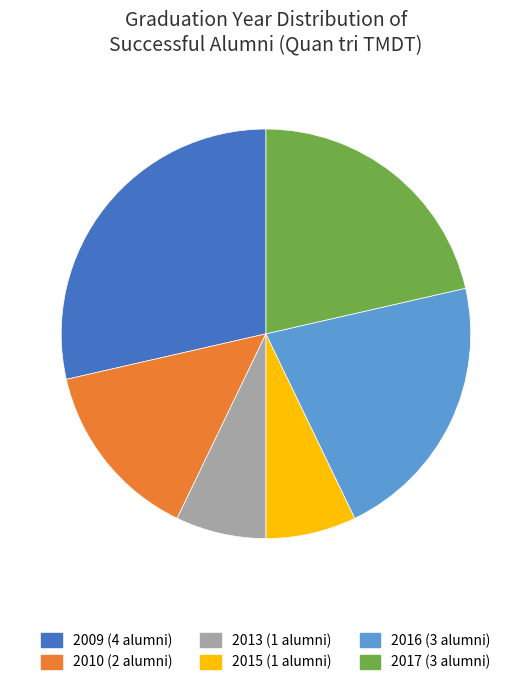

Is there a majority slice in this chart?

No